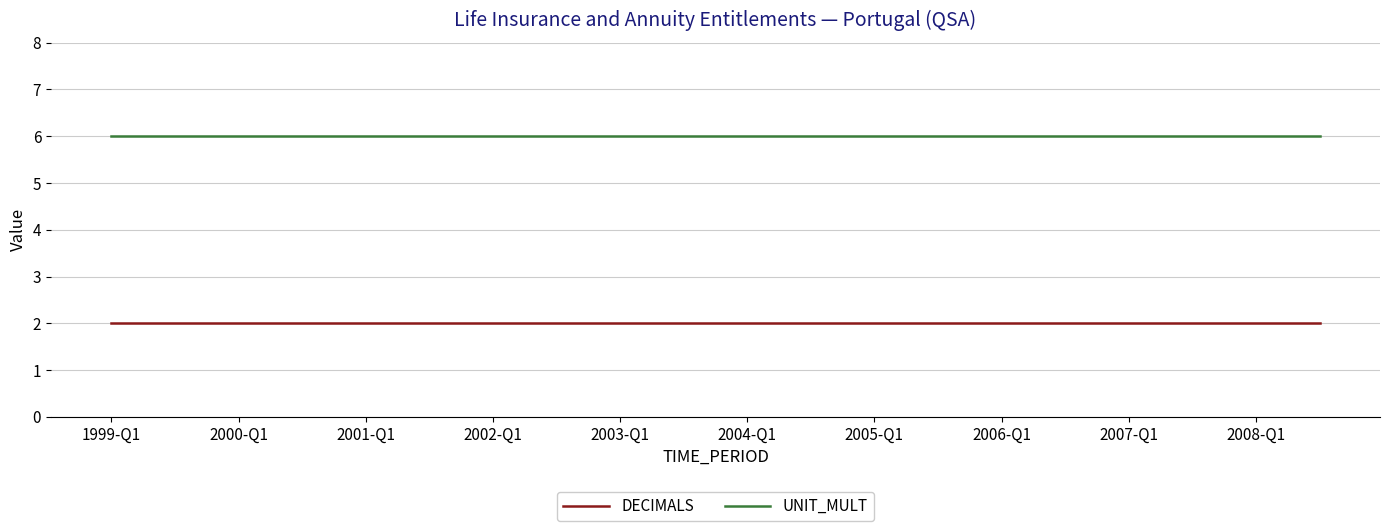

Rank the series by their average value, from lowest to highest.

DECIMALS, UNIT_MULT